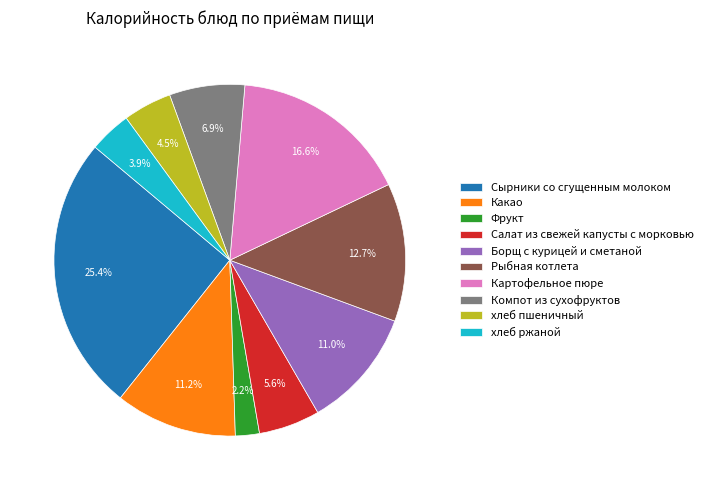

The Фрукт slice represents 2% of the pie. True or false?

True